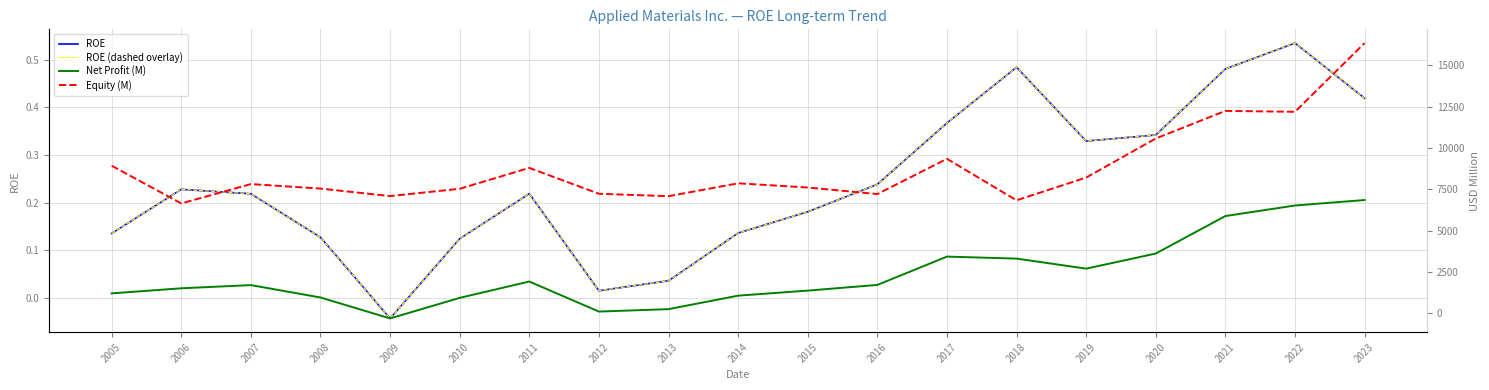

What is the approximate value of ROE (dashed overlay) at 2006?

0.2